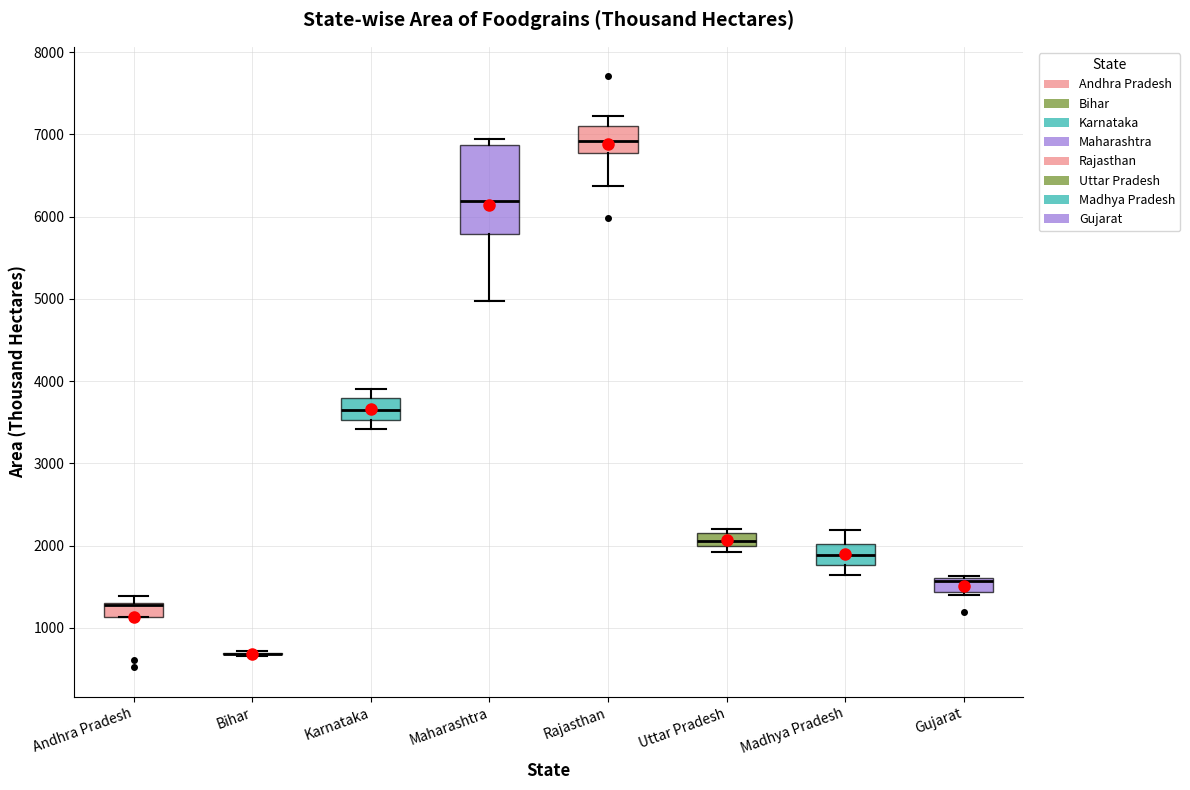

Comparing the boxes themselves (not the whiskers), which one is the tallest?

Maharashtra